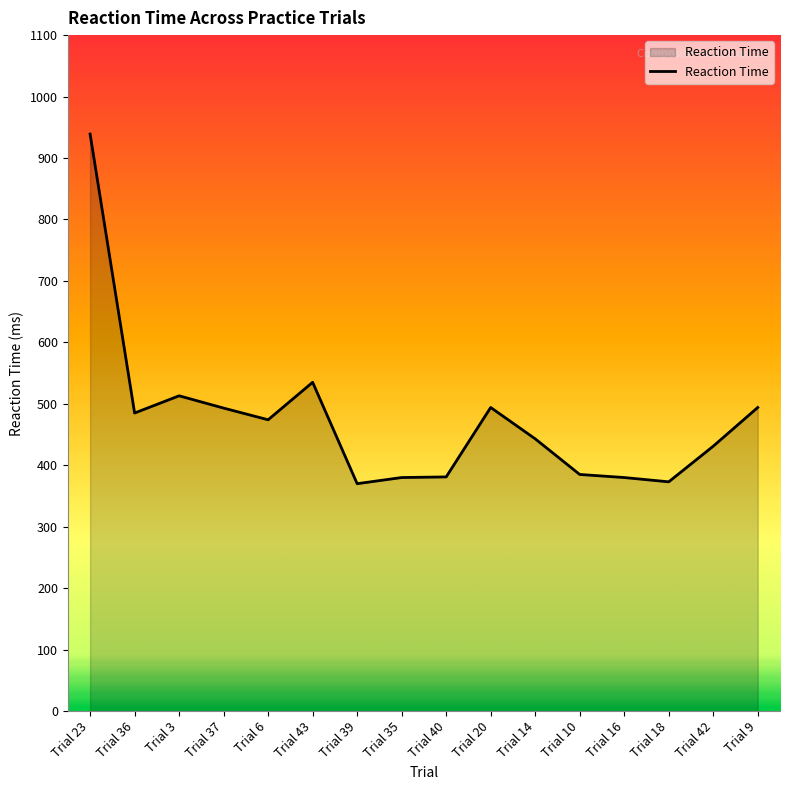

True or false: the data shows 443 at Trial 14.

True